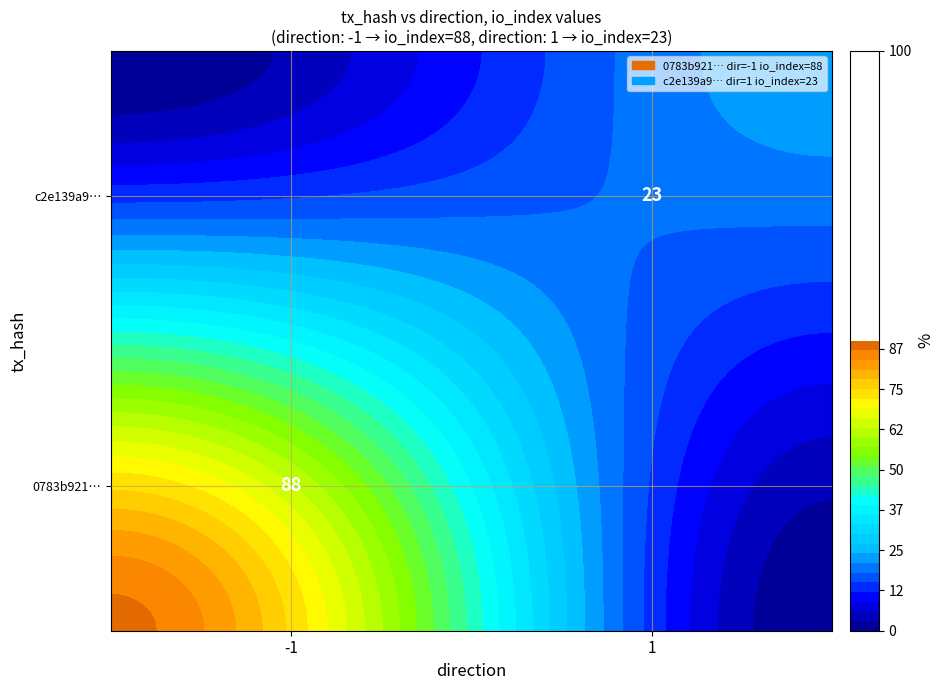

Reading left to right, extract all data points from this chart.

0783b921fb95e71c09ff86a78442fddd4988267: -1	88
c2e139a9c509d4894dd3586b7d1316594db430e: 1	23